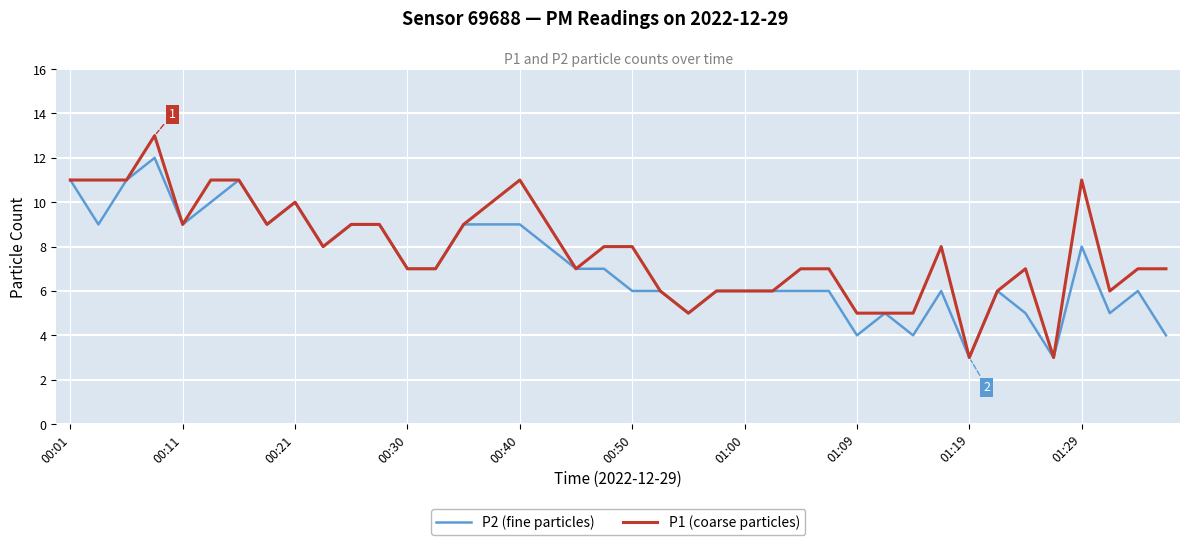

What are all the series names shown in the legend?

P2 (fine particles), P1 (coarse particles)